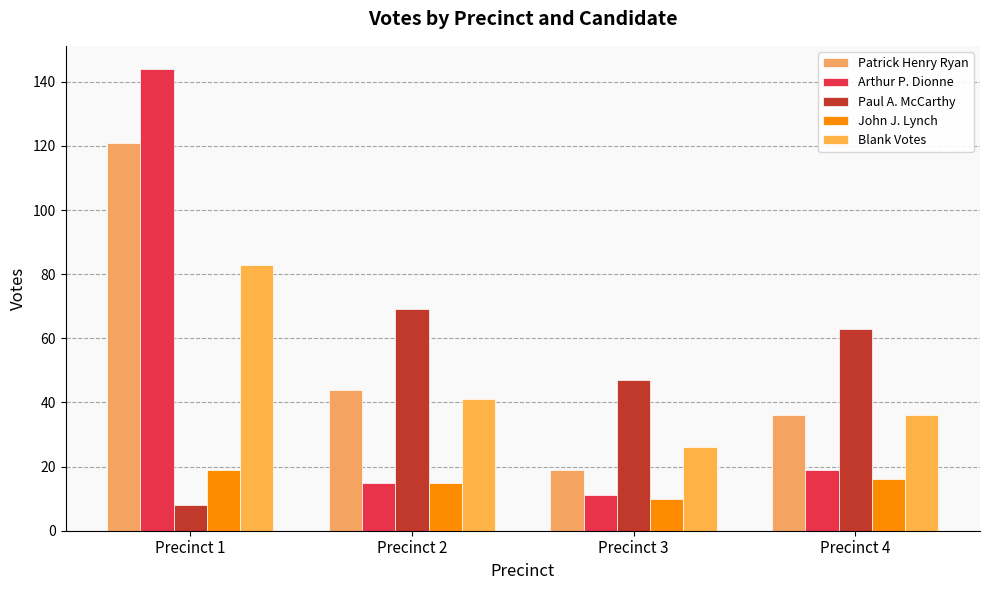

How many bars are there in total?

20